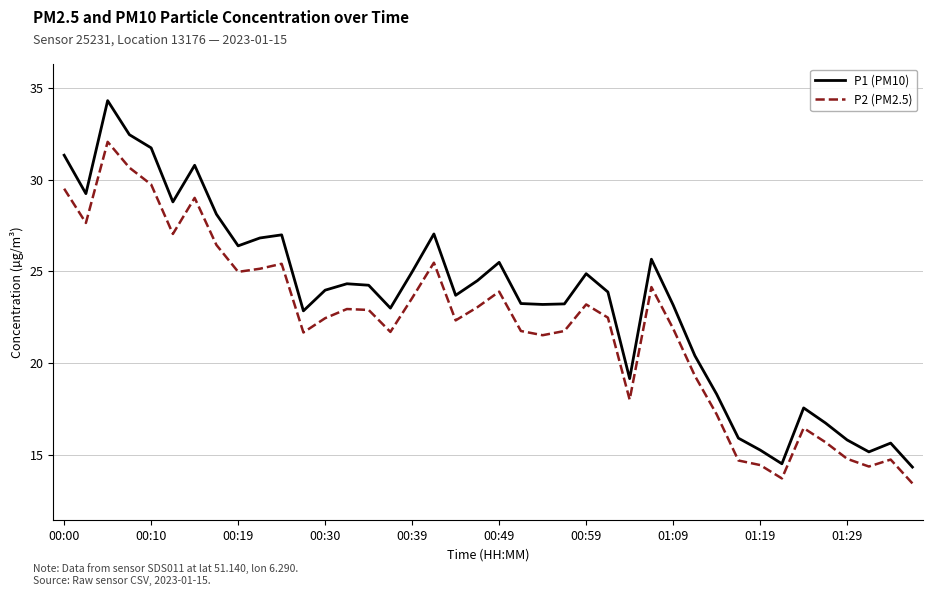

Rank the series by their average value, from lowest to highest.

P2 (PM2.5), P1 (PM10)